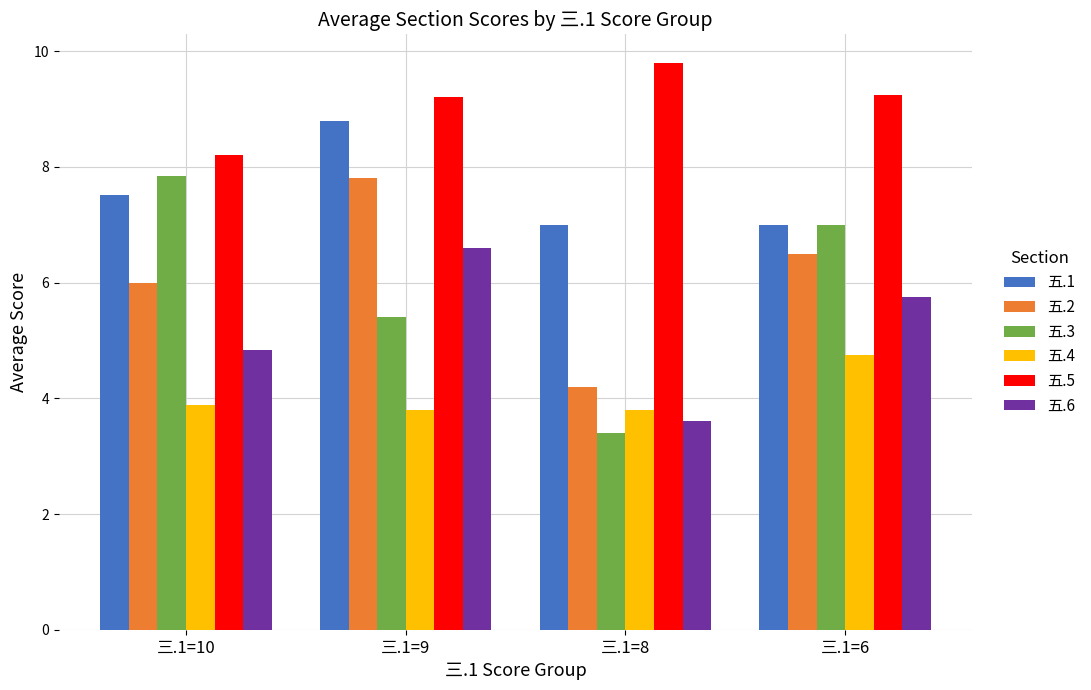

What is the difference between the highest and lowest values at 三.1=6?

4.5